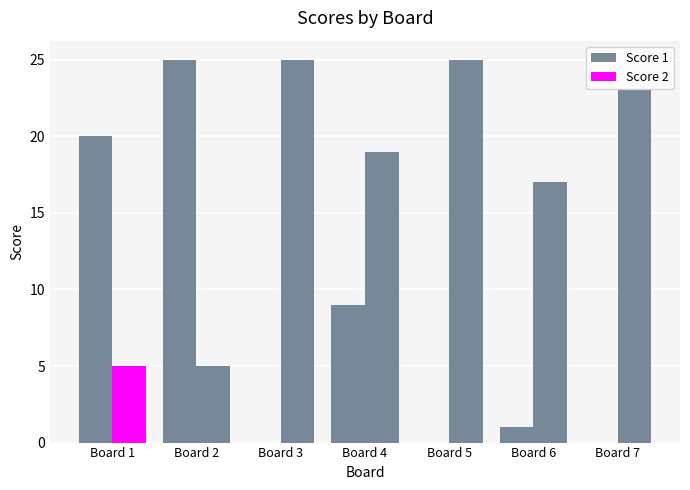

Count the number of data series in this chart.

2